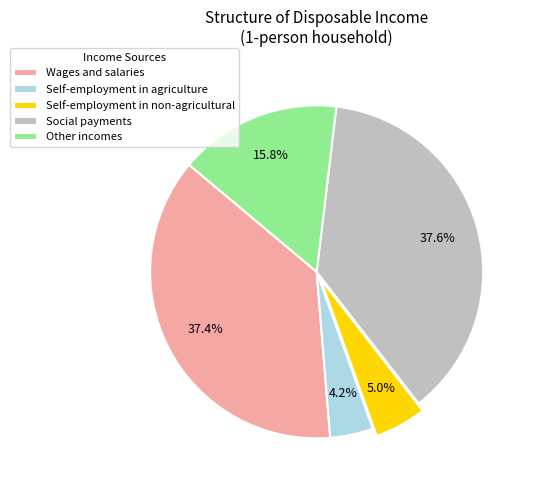

To the nearest percent, what is the average slice percentage?

20%